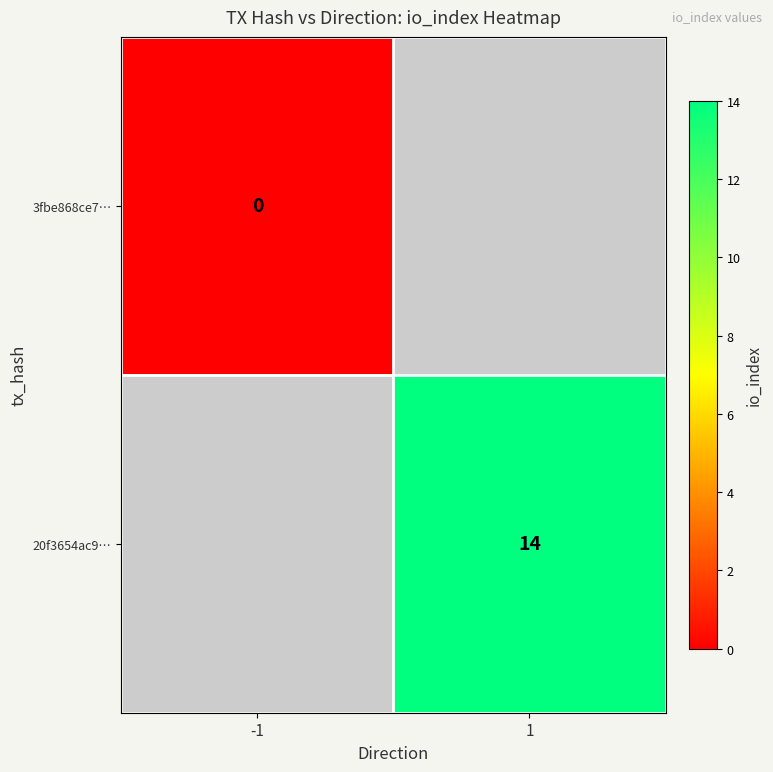

The 20f3654ac9… series shows 14.0 at 1. True or false?

True